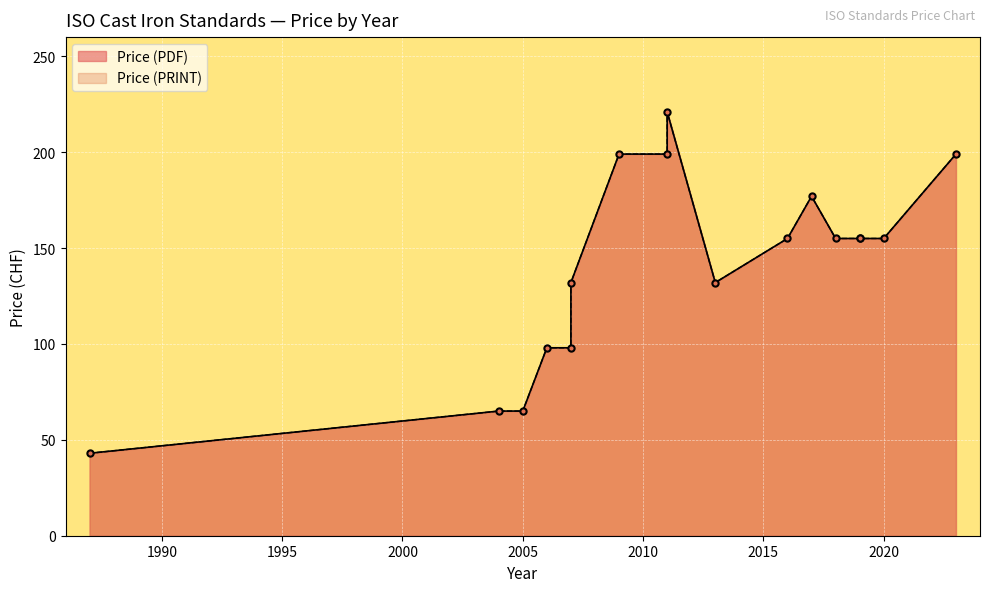

What are all the series names shown in the legend?

Price (PDF), Price (PRINT)